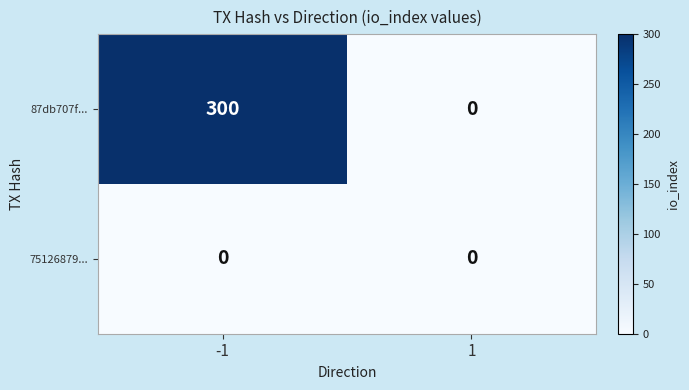

Is the value of 87db707f... at -1 greater than the value of 75126879... at -1?

Yes